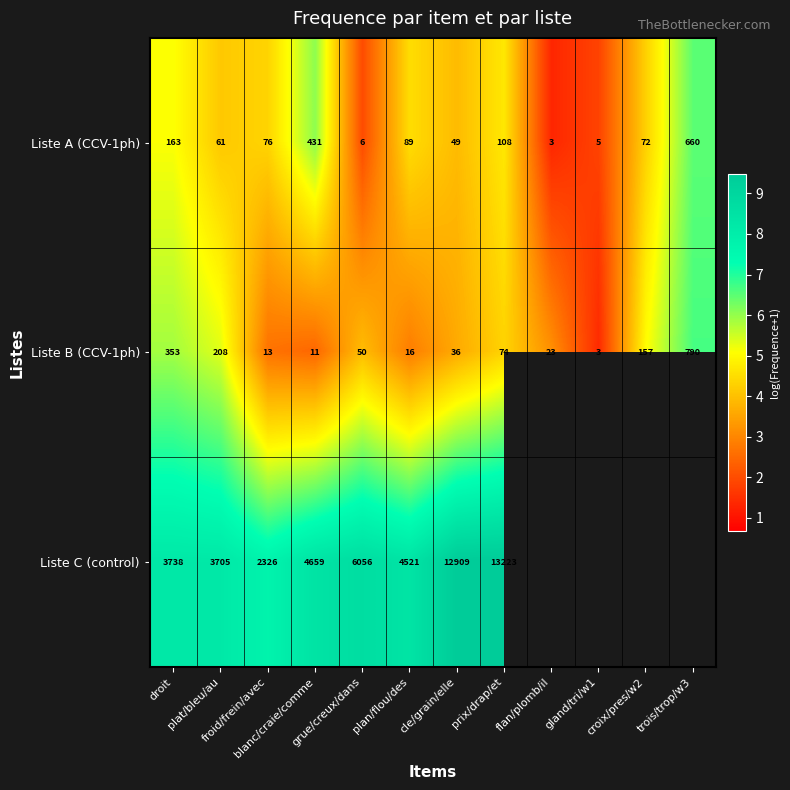

How many values in the Liste A (CCV-1ph) series are below 76?

6